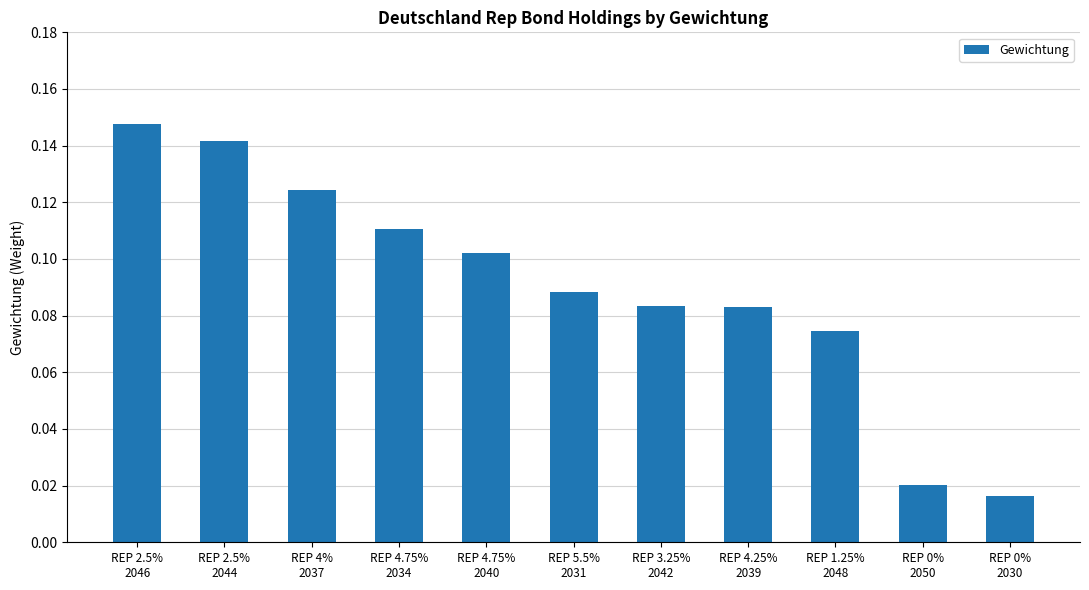

What is the sum of all values?

1.0